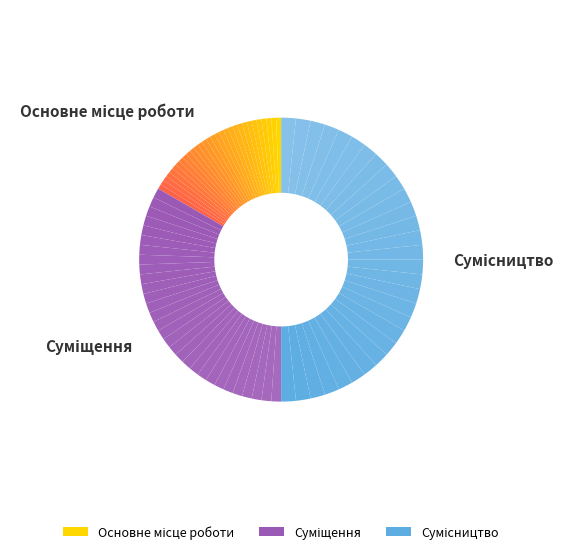

True or false: Суміщення accounts for 33% of the total.

True